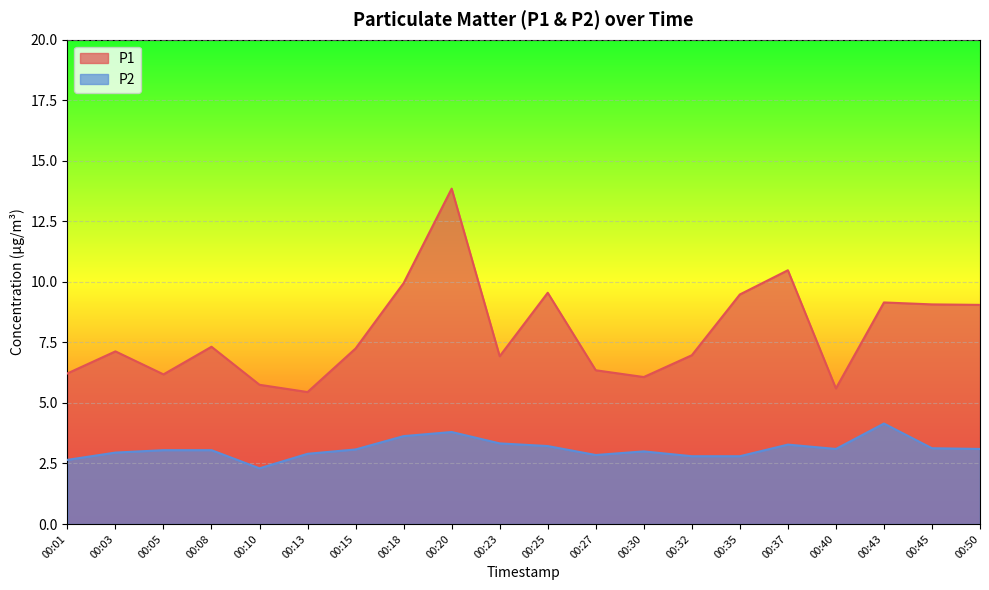

What is the value of the P2 point at the 12th from the left?

2.9